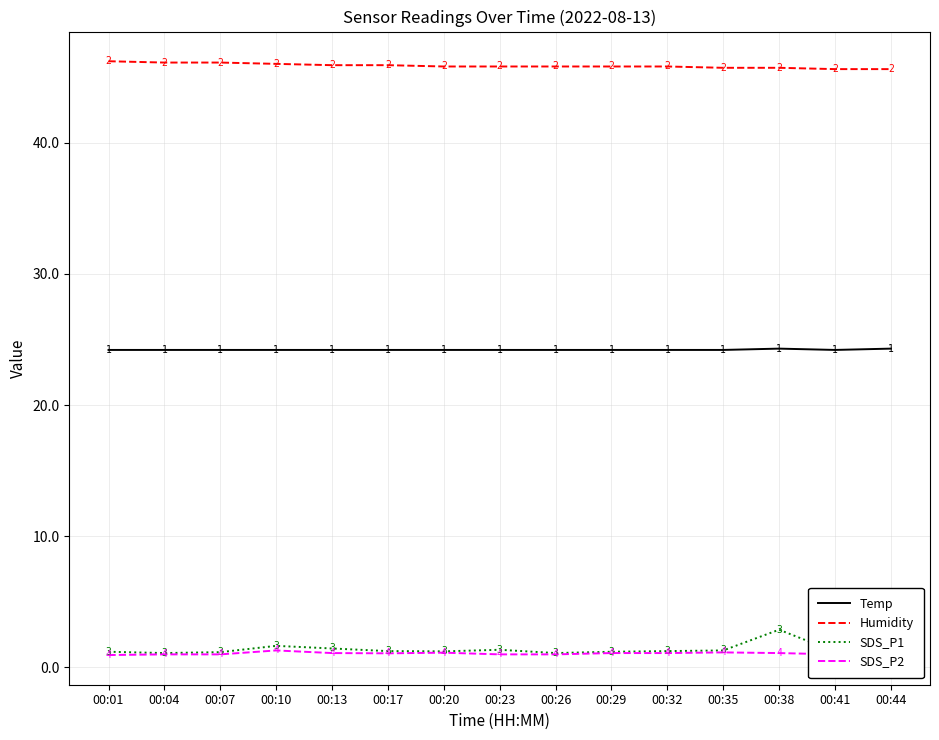

True or false: SDS_P2 and Temp intersect in this chart.

False